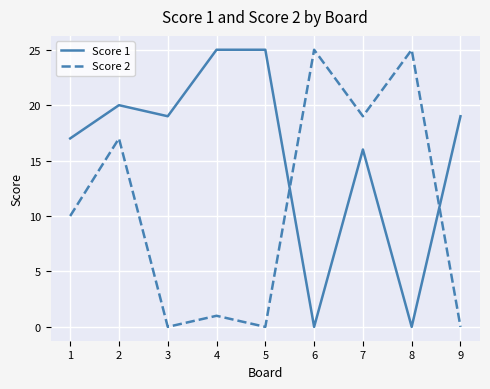

The Score 1 series shows 5 at 9. True or false?

False